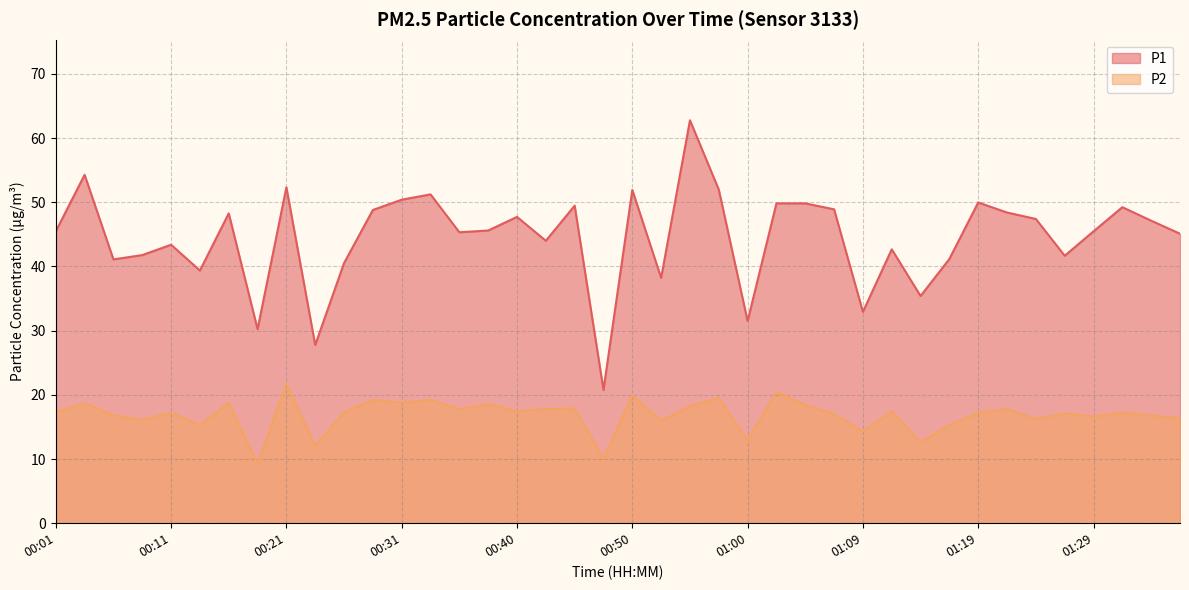

What position from the right is 01:19?

8